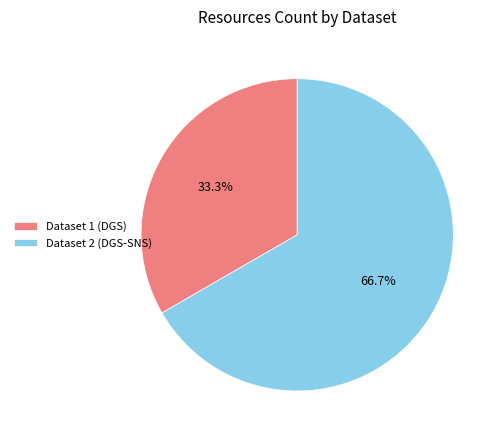

What is the majority slice?

Dataset 2 (DGS-SNS)